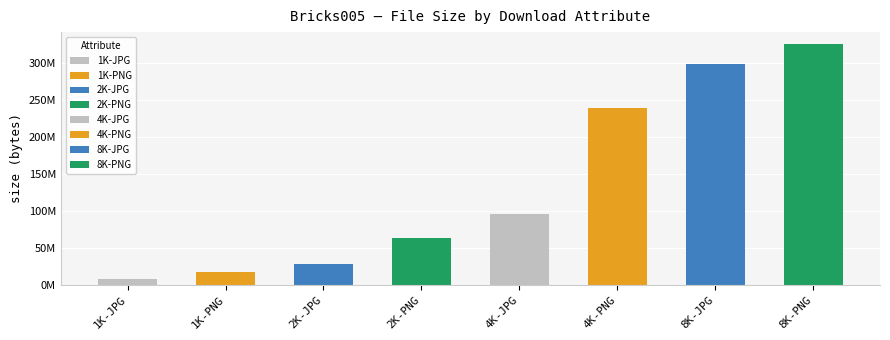

Reading left to right, list all the values displayed in this chart.

7571134	16765564	27230598	63233618	96036594	239287540	297943469	325262905